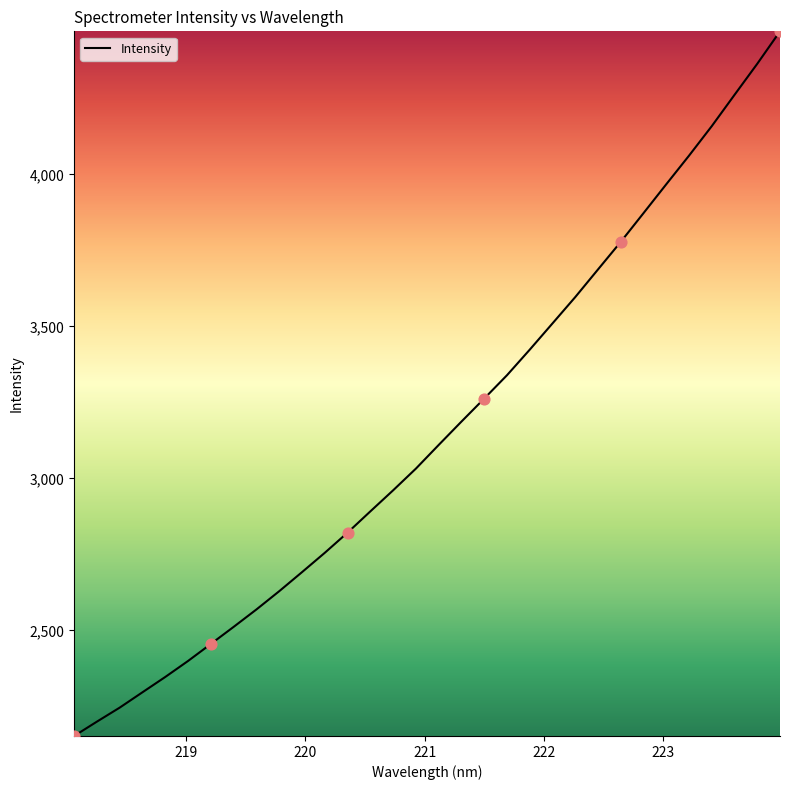

What is the minimum value shown in the chart?

2152.9